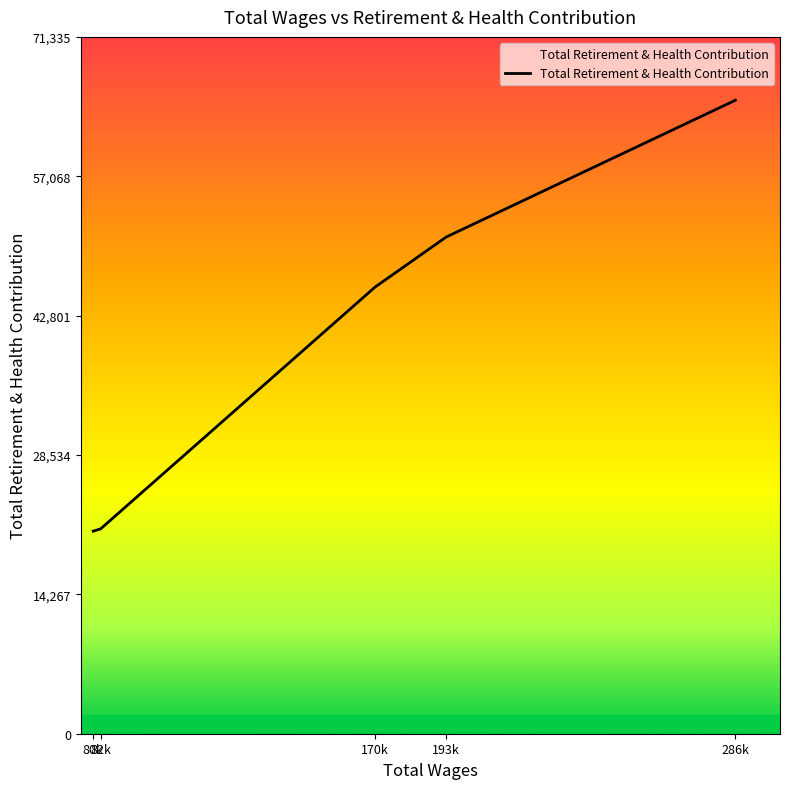

True or false: there are more than 0 points higher than both neighbors.

False